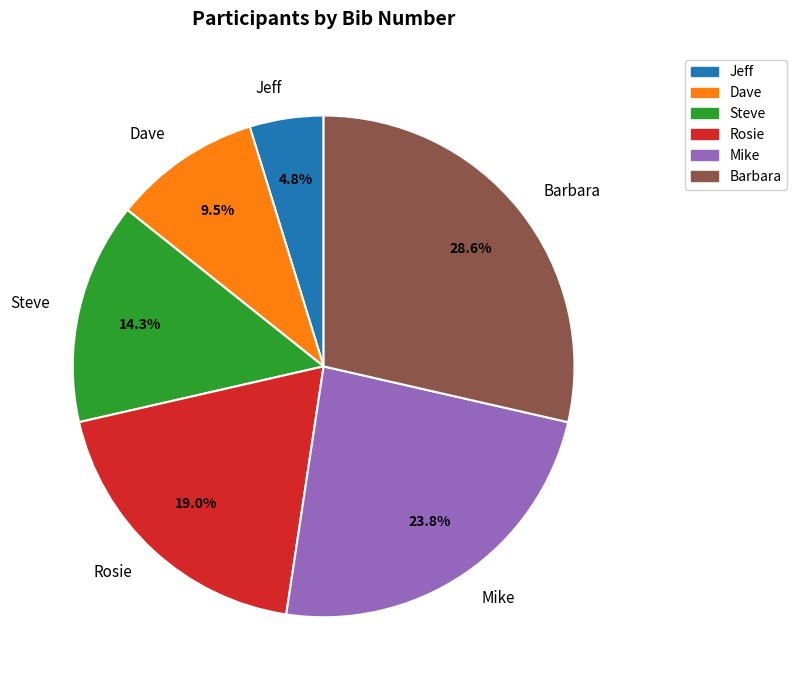

Which has a higher value, Dave or Barbara?

Barbara